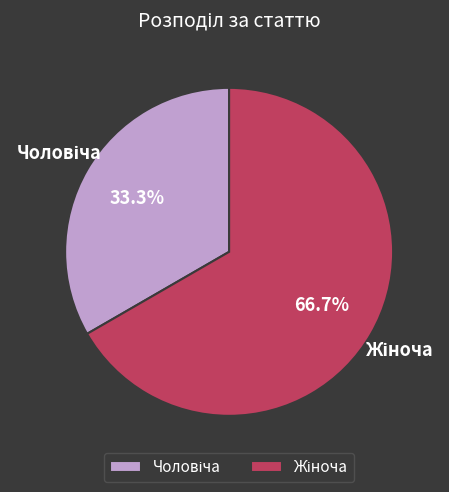

Does any single category account for the majority?

Yes